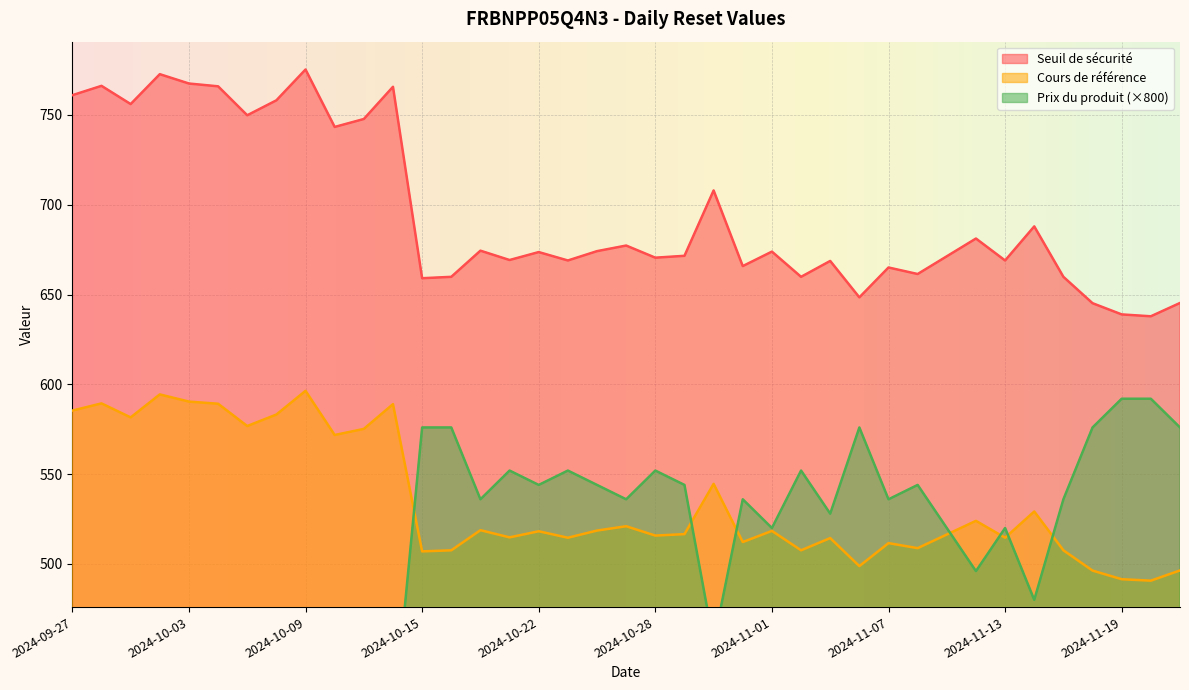

What is the lowest value of the Seuil de sécurité series?

637.9